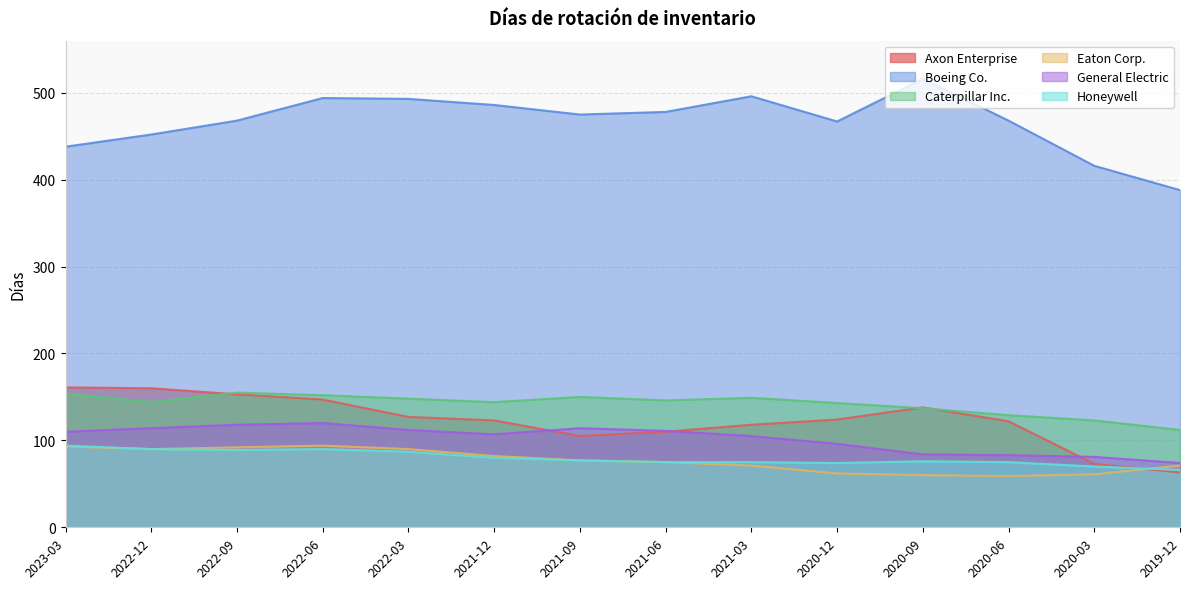

Is it true that Eaton Corp. equals 71 at 2021-03?

True